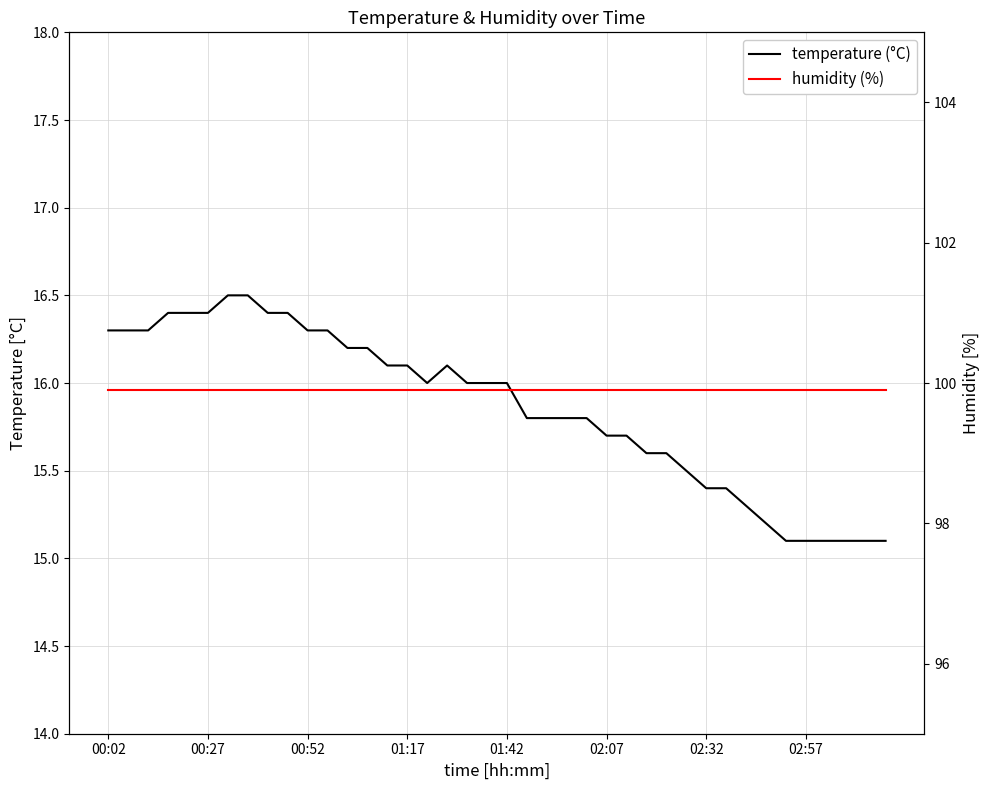

At which label does humidity (%) reach its minimum?

00:02